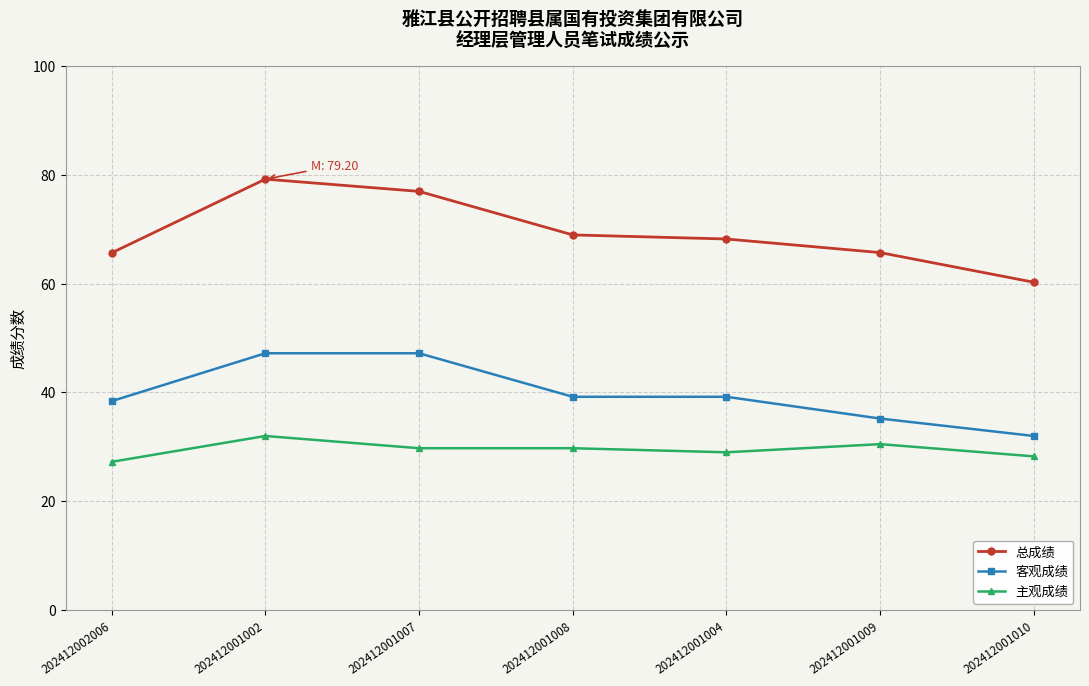

What is the value of the 主观成绩 point at the 6th from the left?

30.5